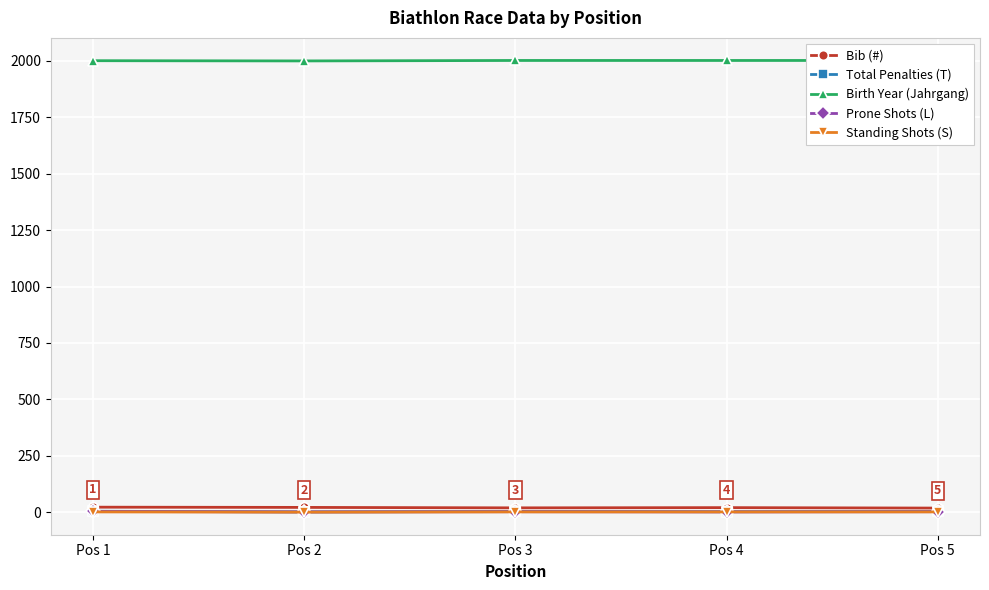

The value of Total Penalties (T) at Pos 4 is 3. True or false?

False